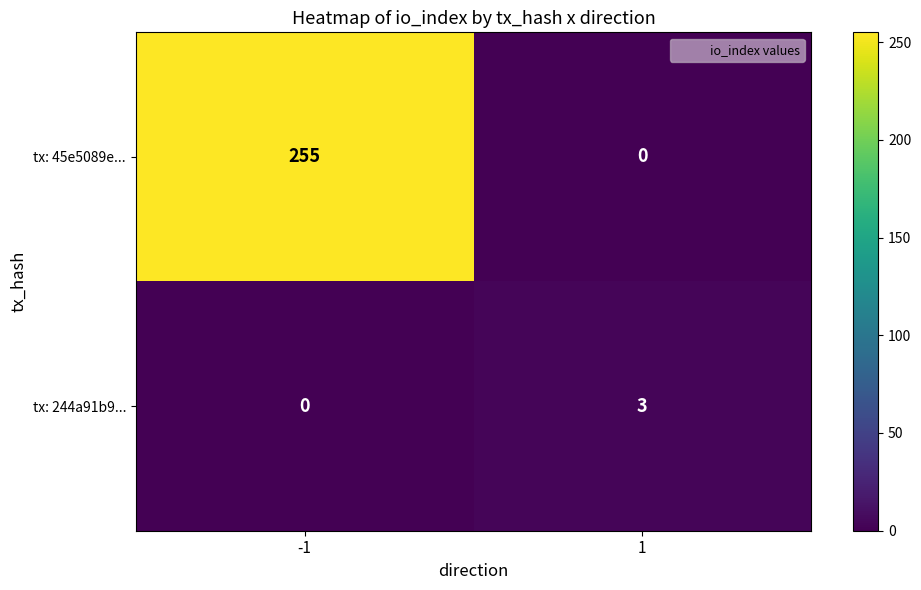

What is the difference between the tx: 244a91b9... values at -1 and 1?

3